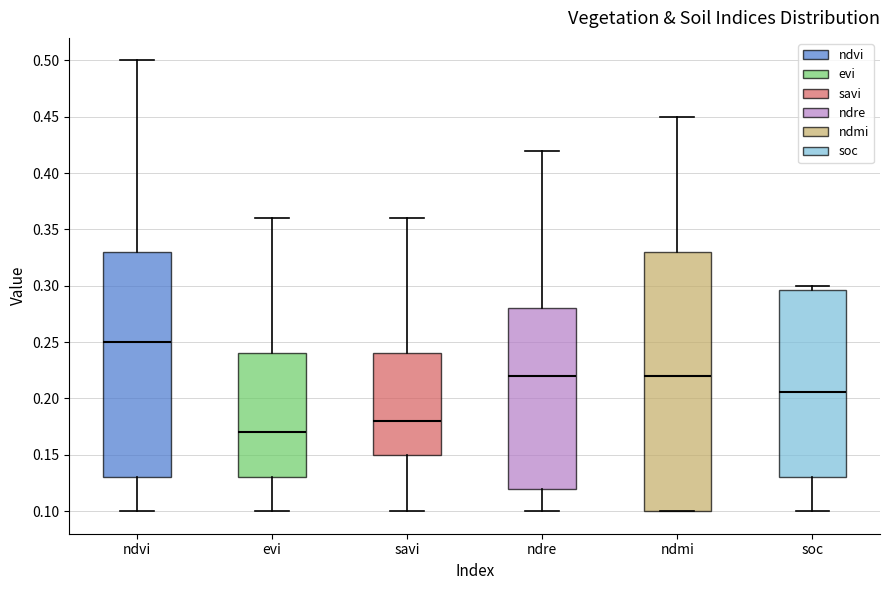

Which box's median line is the lowest?

evi